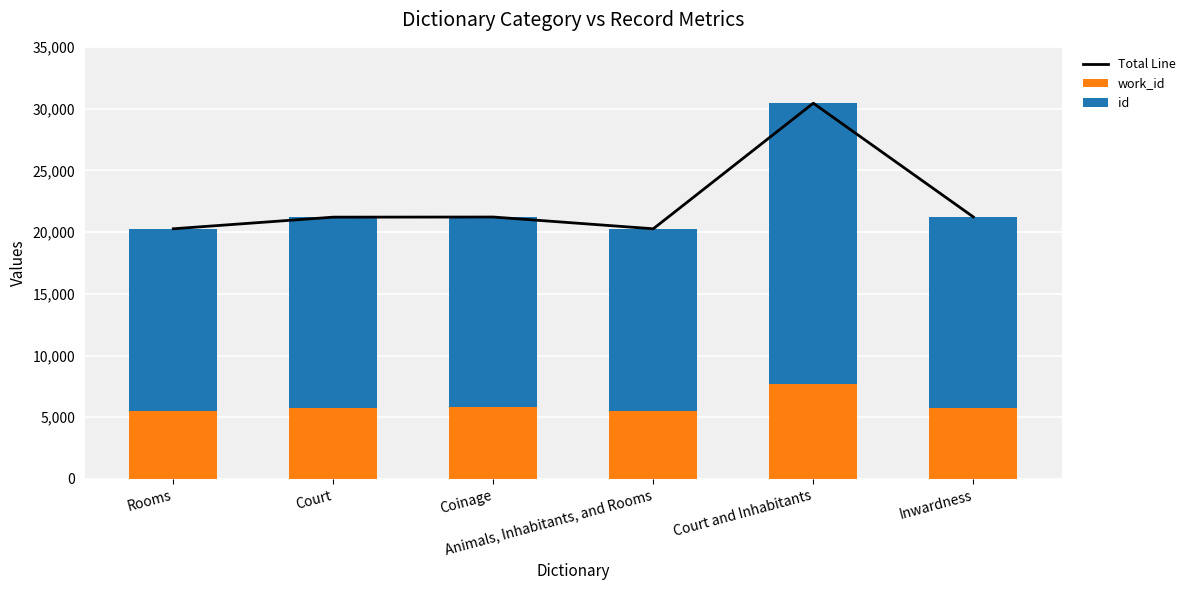

What is the sum of the Total Line values at Coinage and Court?

42445